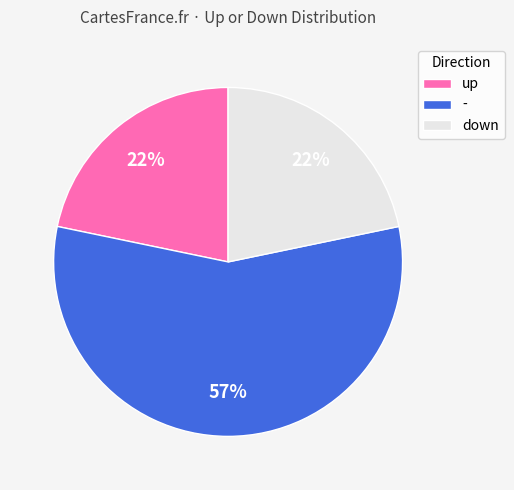

To the nearest percent, what is the average slice percentage?

33%